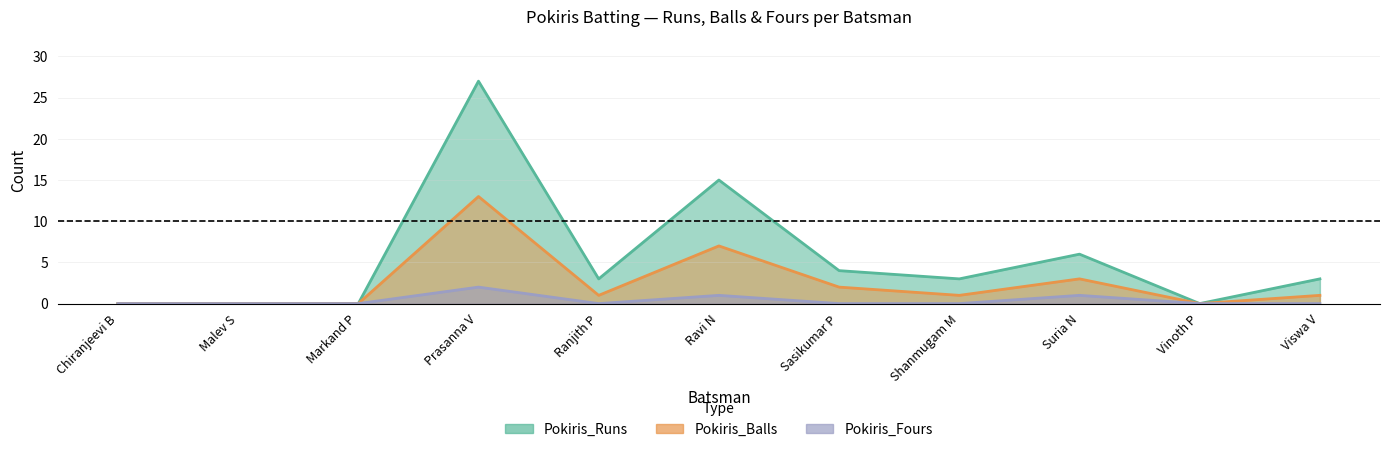

At Markand P, list the series in order from smallest to largest.

Pokiris_Runs, Pokiris_Balls, Pokiris_Fours